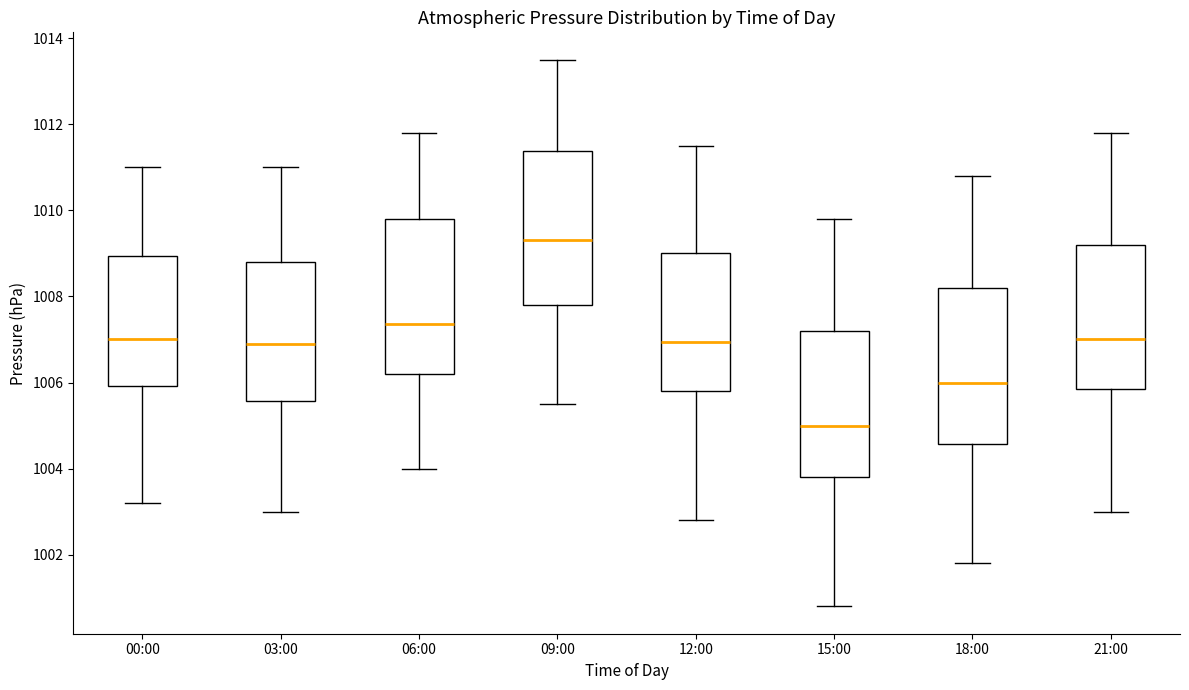

Which box's median line is the lowest?

15:00